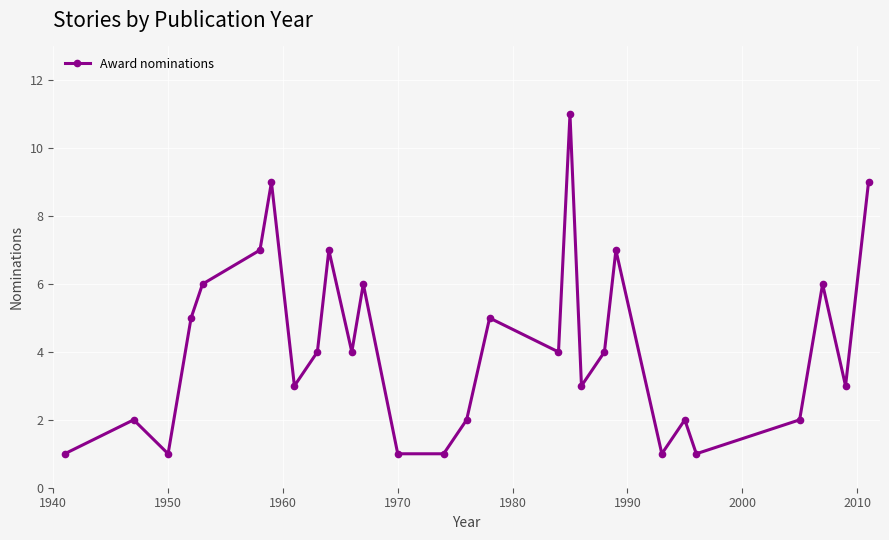

What is the difference between the second highest and minimum values?

8